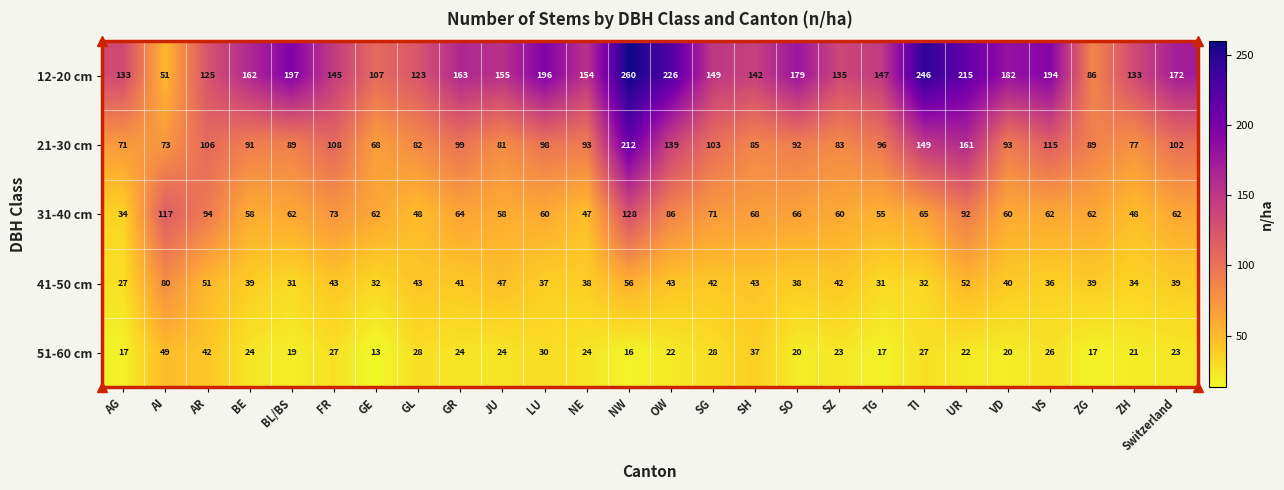

What is the greatest value displayed?

260